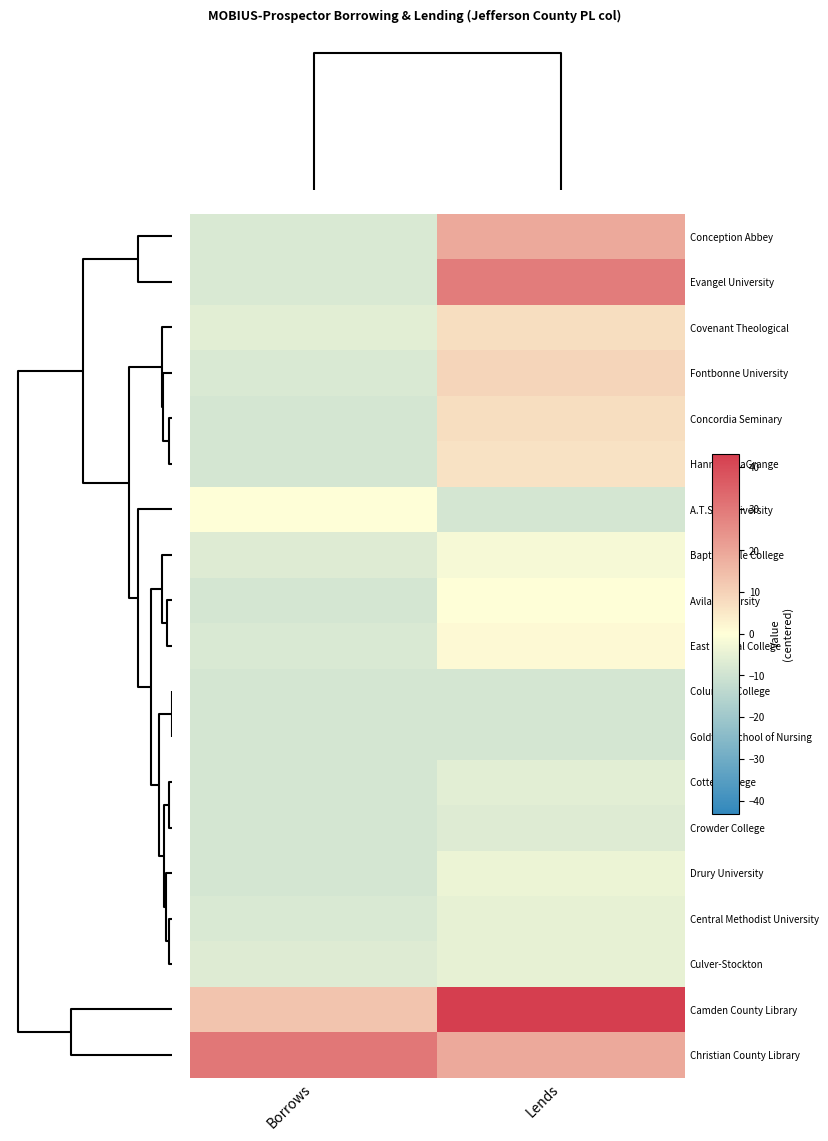

Reading left to right, list all the values displayed in this chart.

Conception Abbey: Borrows=-7.9	Lends=19.1
Evangel University: Borrows=-7.9	Lends=29.1
Covenant Theological: Borrows=-5.9	Lends=7.1
Fontbonne University: Borrows=-7.9	Lends=9.1
Concordia Seminary: Borrows=-8.9	Lends=7.1
Hannibal-LaGrange: Borrows=-8.9	Lends=6.1
A.T.Still University: Borrows=0.1	Lends=-8.9
Baptist Bible College: Borrows=-6.9	Lends=-1.9
Avila University: Borrows=-8.9	Lends=0.1
East Central College: Borrows=-7.9	Lends=1.1
Columbia College: Borrows=-8.9	Lends=-8.9
Goldfarb School of Nursing: Borrows=-8.9	Lends=-8.9
Cottey College: Borrows=-8.9	Lends=-5.9
Crowder College: Borrows=-8.9	Lends=-6.9
Drury University: Borrows=-8.9	Lends=-3.9
Central Methodist University: Borrows=-7.9	Lends=-4.9
Culver-Stockton: Borrows=-6.9	Lends=-4.9
Camden County Library: Borrows=13.1	Lends=43.1
Christian County Library: Borrows=30.1	Lends=19.1